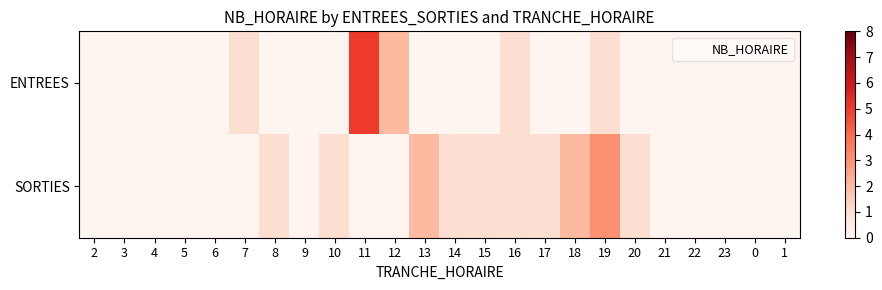

List the series in order of their peak value, highest first.

ENTREES, SORTIES